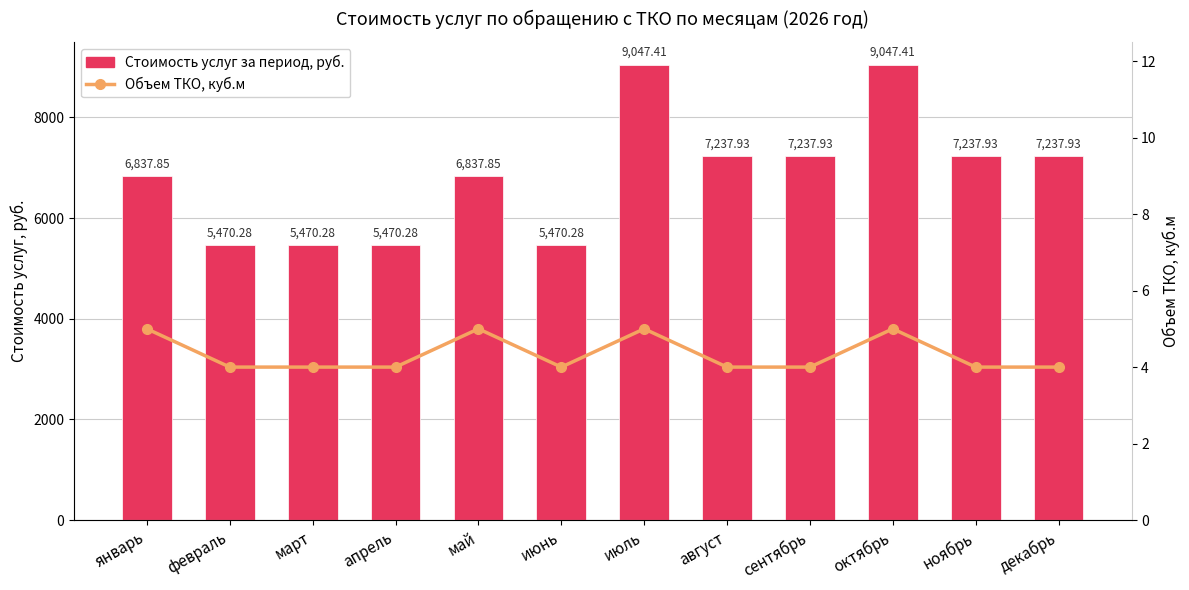

Reading right to left, transcribe all the data shown in this chart.

Стоимость услуг за период, руб.: декабрь=7237.9	ноябрь=7237.9	октябрь=9047.4	сентябрь=7237.9	август=7237.9	июль=9047.4	июнь=5470.3	май=6837.9	апрель=5470.3	март=5470.3	февраль=5470.3	январь=6837.9
Объем ТКО, куб.м: декабрь=4.0	ноябрь=4.0	октябрь=5.0	сентябрь=4.0	август=4.0	июль=5.0	июнь=4.0	май=5.0	апрель=4.0	март=4.0	февраль=4.0	январь=5.0